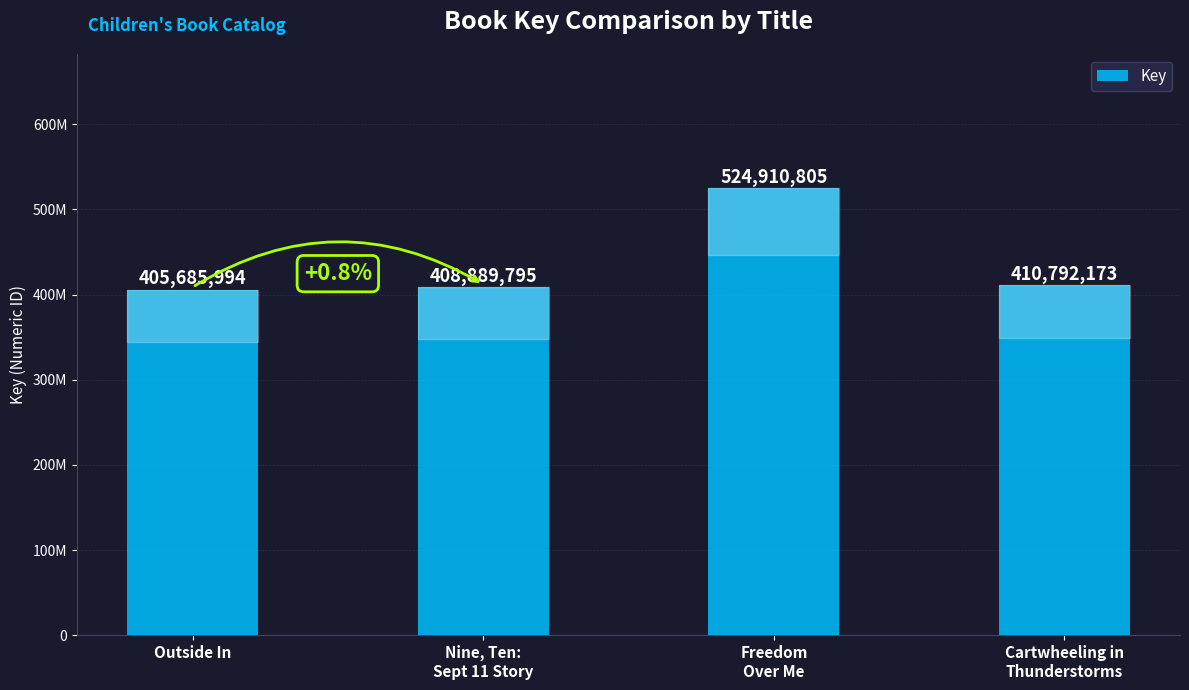

What is the greatest value displayed?

524910805